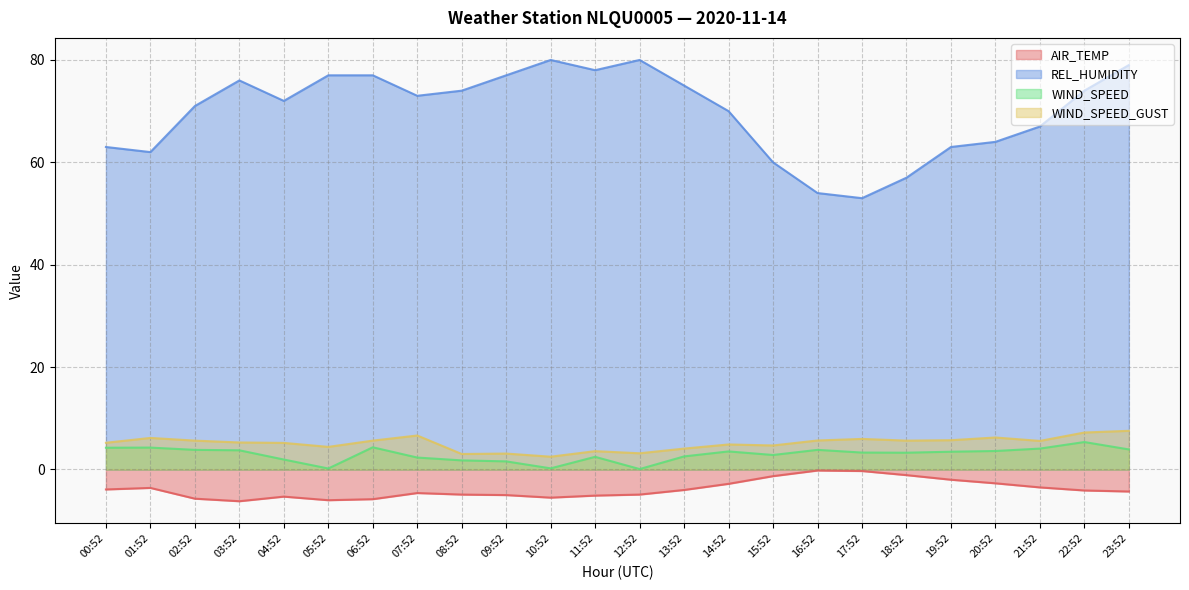

Reading left to right, list all the values displayed in this chart.

AIR_TEMP: -3.9	-3.6	-5.7	-6.2	-5.3	-6.0	-5.8	-4.6	-4.9	-5.0	-5.5	-5.1	-4.9	-4.0	-2.8	-1.3	-0.2	-0.3	-1.1	-2.0	-2.7	-3.5	-4.1	-4.3
REL_HUMIDITY: 63.0	62.0	71.0	76.0	72.0	77.0	77.0	73.0	74.0	77.0	80.0	78.0	80.0	75.0	70.0	60.0	54.0	53.0	57.0	63.0	64.0	67.0	74.0	79.0
WIND_SPEED: 4.2	4.3	3.8	3.8	1.9	0.2	4.3	2.3	1.8	1.6	0.2	2.5	0.1	2.6	3.5	2.8	3.8	3.3	3.3	3.5	3.6	4.1	5.4	3.9
WIND_SPEED_GUST: 5.2	6.2	5.6	5.3	5.2	4.4	5.6	6.6	3.0	3.1	2.5	3.6	3.2	4.1	4.9	4.7	5.7	6.0	5.6	5.7	6.2	5.6	7.2	7.6